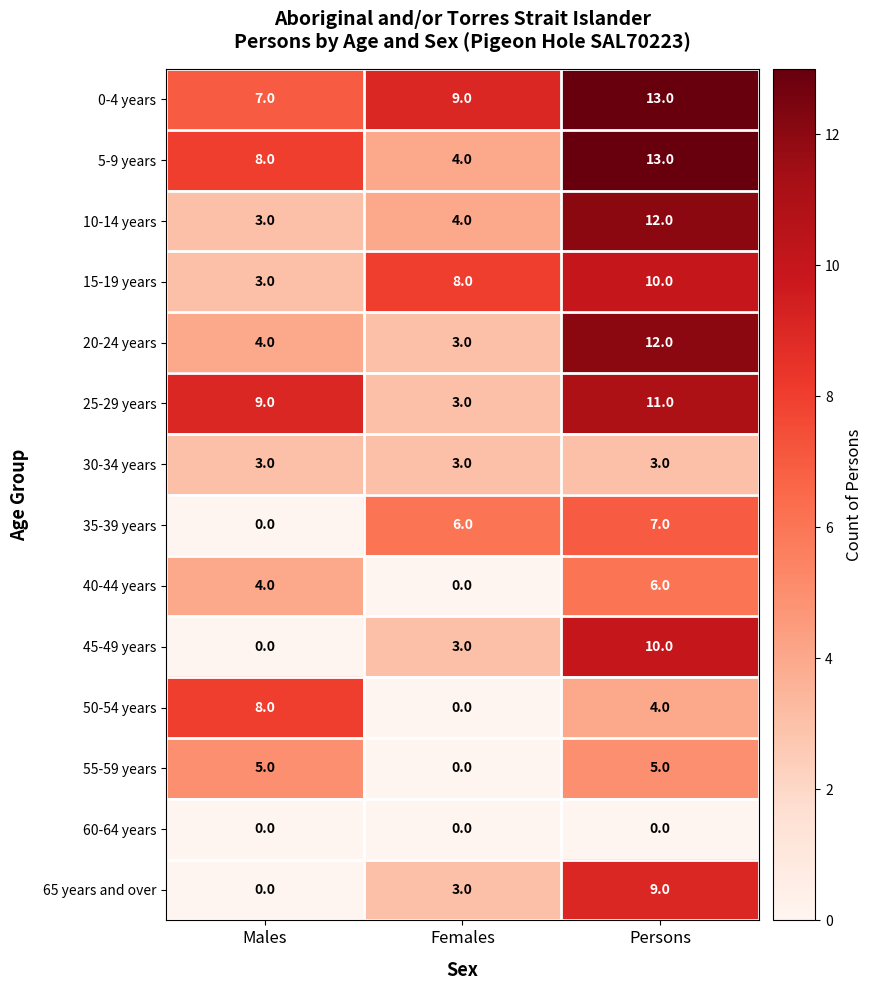

Count the number of data series in this chart.

14